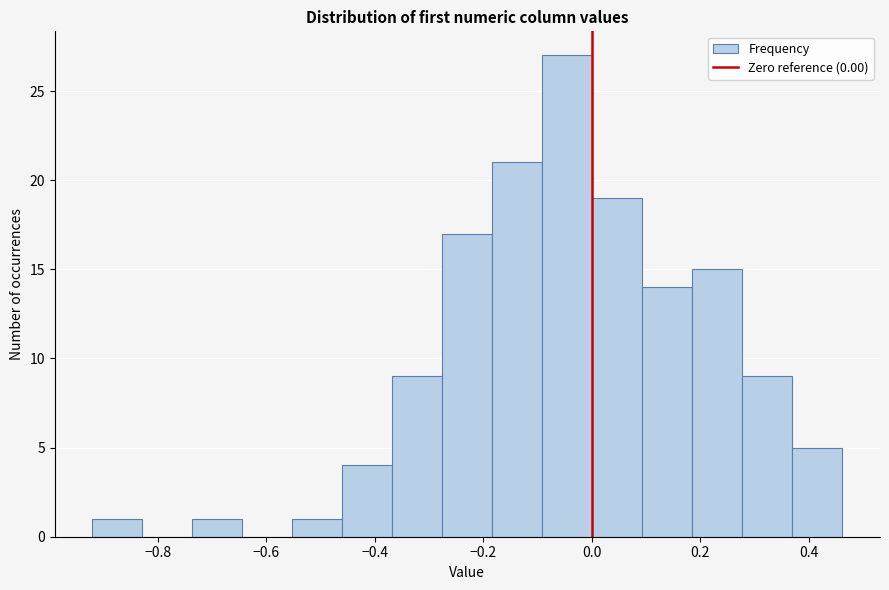

What is the height of the bar covering -0.28 to -0.18 on the x-axis? Neither the bar edges nor the heights are printed on the chart, so give them approximately, as read against the axes.

17